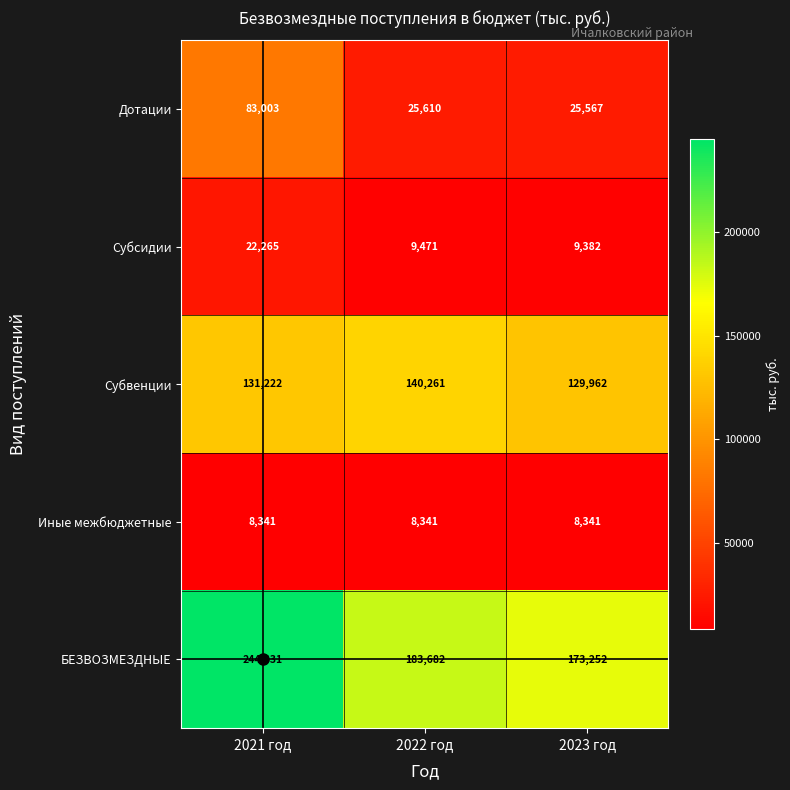

Is it true that Субсидии equals 12061 at 2021 год?

False